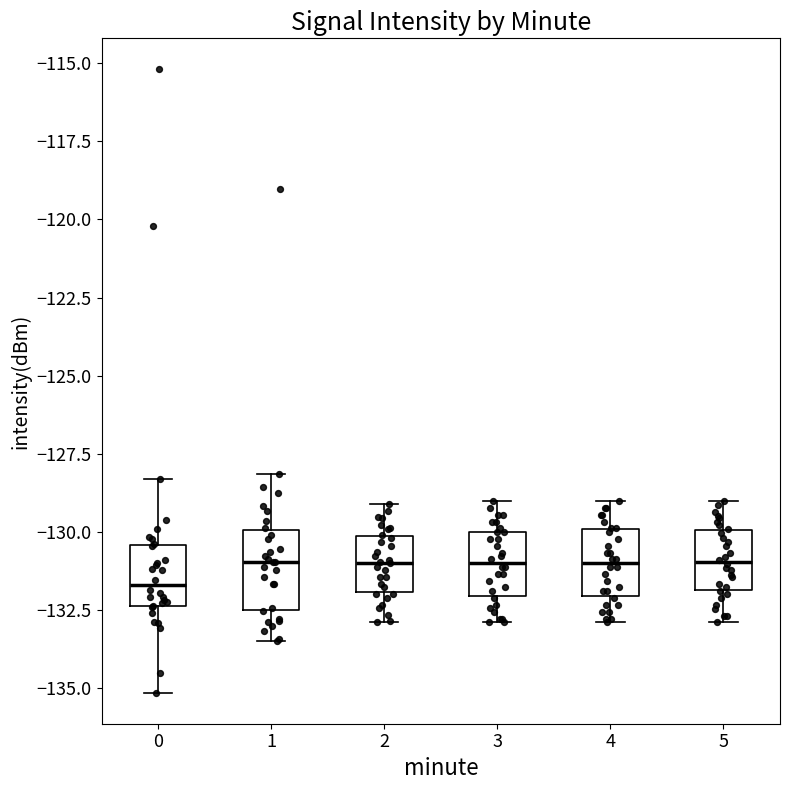

Where is the lower edge of the box at x = 3 on the y-axis? The values are not printed on the chart, so give them approximately, as read against the axis.

-132.0